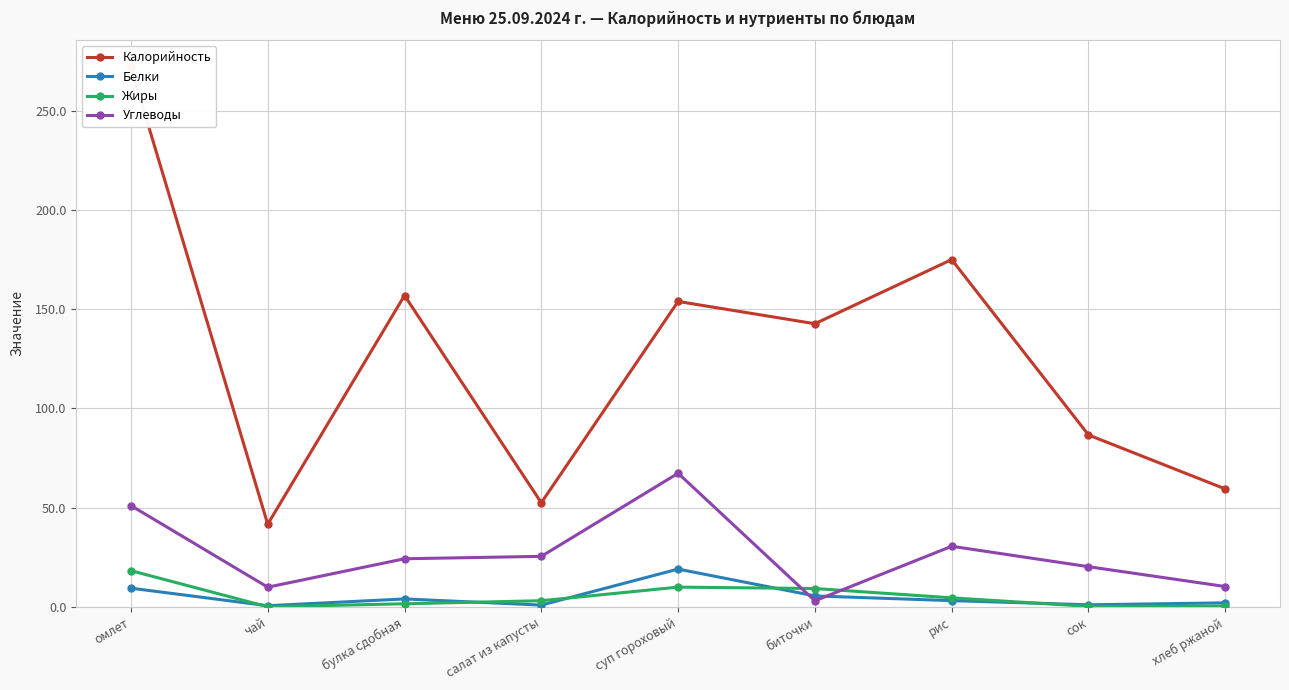

Reading left to right, transcribe all the data shown in this chart.

Калорийность: омлет=272.0	чай=41.6	булка сдобная=156.9	салат из капусты=52.4	суп гороховый=153.9	биточки=142.7	рис=175.0	сок=86.6	хлеб ржаной=59.4
Белки: омлет=9.4	чай=0.5	булка сдобная=4.0	салат из капусты=0.8	суп гороховый=19.0	биточки=5.5	рис=3.1	сок=1.0	хлеб ржаной=2.0
Жиры: омлет=18.2	чай=0.0	булка сдобная=1.5	салат из капусты=3.0	суп гороховый=9.9	биточки=9.2	рис=4.5	сок=0.2	хлеб ржаной=0.4
Углеводы: омлет=51.0	чай=9.9	булка сдобная=24.2	салат из капусты=25.4	суп гороховый=67.3	биточки=3.0	рис=30.5	сок=20.2	хлеб ржаной=10.2